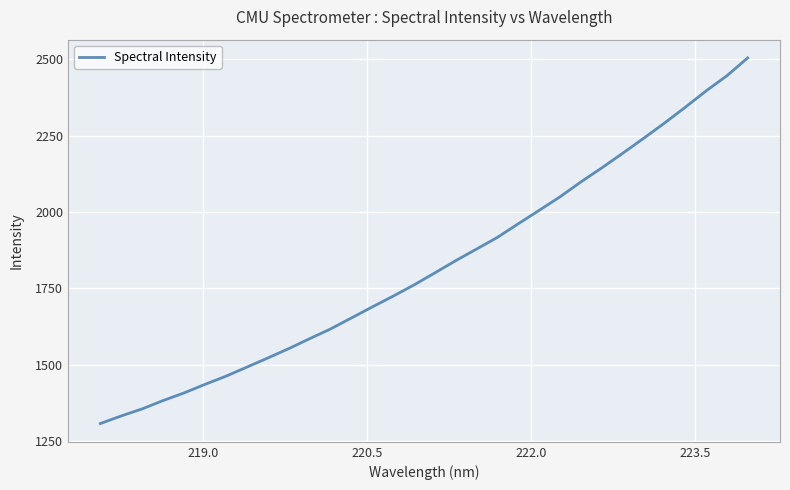

What is the greatest value displayed?

2504.6